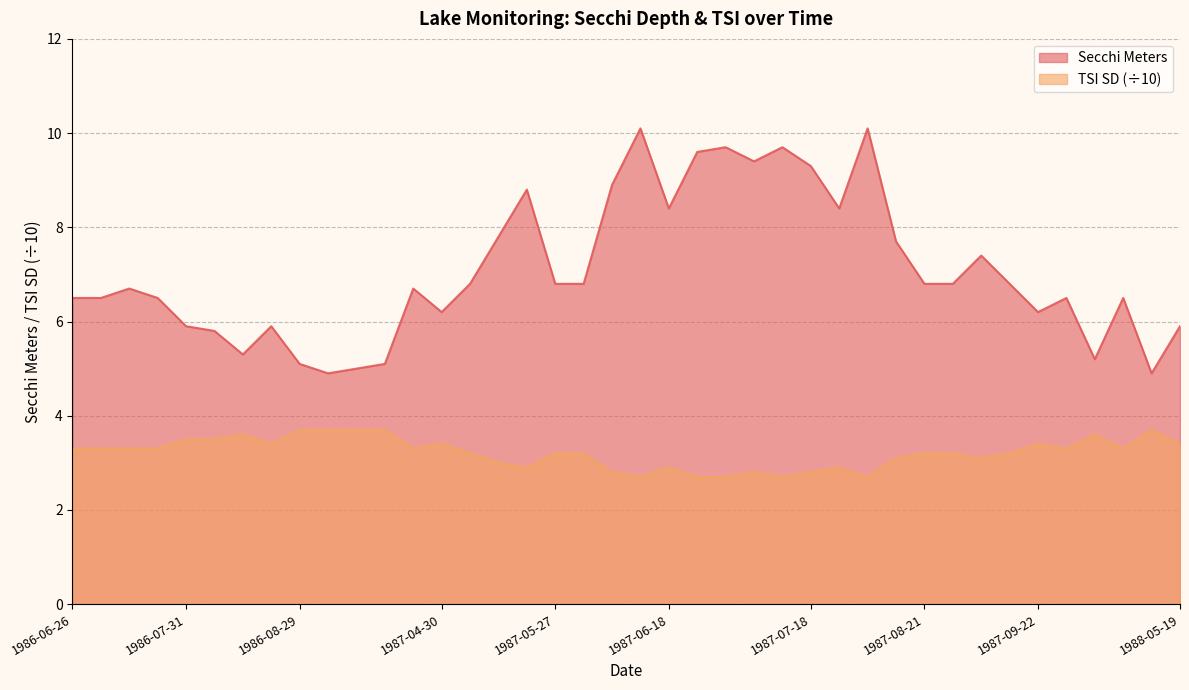

Reading left to right, extract all data points from this chart.

Secchi Meters: 1986-06-26=6.5	1986-07-03=6.5	1986-07-17=6.7	1986-07-24=6.5	1986-07-31=5.9	1986-08-07=5.8	1986-08-11=5.3	1986-08-19=5.9	1986-08-29=5.1	1986-09-07=4.9	1986-09-23=5.0	1986-10-06=5.1	1987-04-17=6.7	1987-04-30=6.2	1987-05-07=6.8	1987-05-15=7.8	1987-05-17=8.8	1987-05-27=6.8	1987-06-06=6.8	1987-06-07=8.9	1987-06-13=10.1	1987-06-18=8.4	1987-06-23=9.6	1987-06-28=9.7	1987-07-03=9.4	1987-07-04=9.7	1987-07-18=9.3	1987-07-20=8.4	1987-07-24=10.1	1987-08-03=7.7	1987-08-21=6.8	1987-08-29=6.8	1987-09-03=7.4	1987-09-09=6.8	1987-09-22=6.2	1987-09-27=6.5	1987-10-03=5.2	1987-10-19=6.5	1988-05-15=4.9	1988-05-19=5.9
Tsi Sd: 1986-06-26=3.3	1986-07-03=3.3	1986-07-17=3.3	1986-07-24=3.3	1986-07-31=3.5	1986-08-07=3.5	1986-08-11=3.6	1986-08-19=3.4	1986-08-29=3.7	1986-09-07=3.7	1986-09-23=3.7	1986-10-06=3.7	1987-04-17=3.3	1987-04-30=3.4	1987-05-07=3.2	1987-05-15=3.0	1987-05-17=2.9	1987-05-27=3.2	1987-06-06=3.2	1987-06-07=2.8	1987-06-13=2.7	1987-06-18=2.9	1987-06-23=2.7	1987-06-28=2.7	1987-07-03=2.8	1987-07-04=2.7	1987-07-18=2.8	1987-07-20=2.9	1987-07-24=2.7	1987-08-03=3.1	1987-08-21=3.2	1987-08-29=3.2	1987-09-03=3.1	1987-09-09=3.2	1987-09-22=3.4	1987-09-27=3.3	1987-10-03=3.6	1987-10-19=3.3	1988-05-15=3.7	1988-05-19=3.4